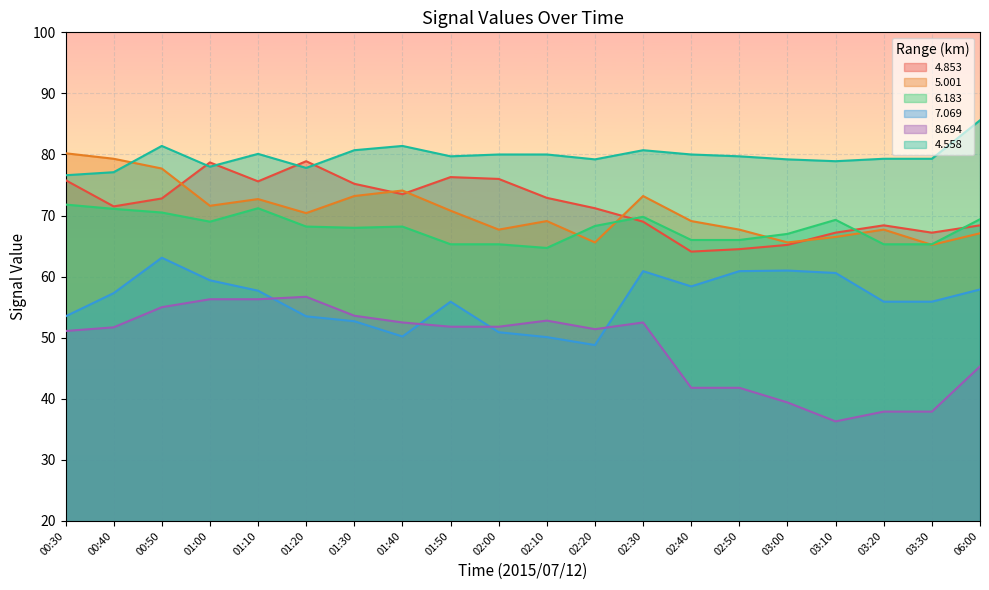

What is the lowest value of the   8.694 series?

36.3